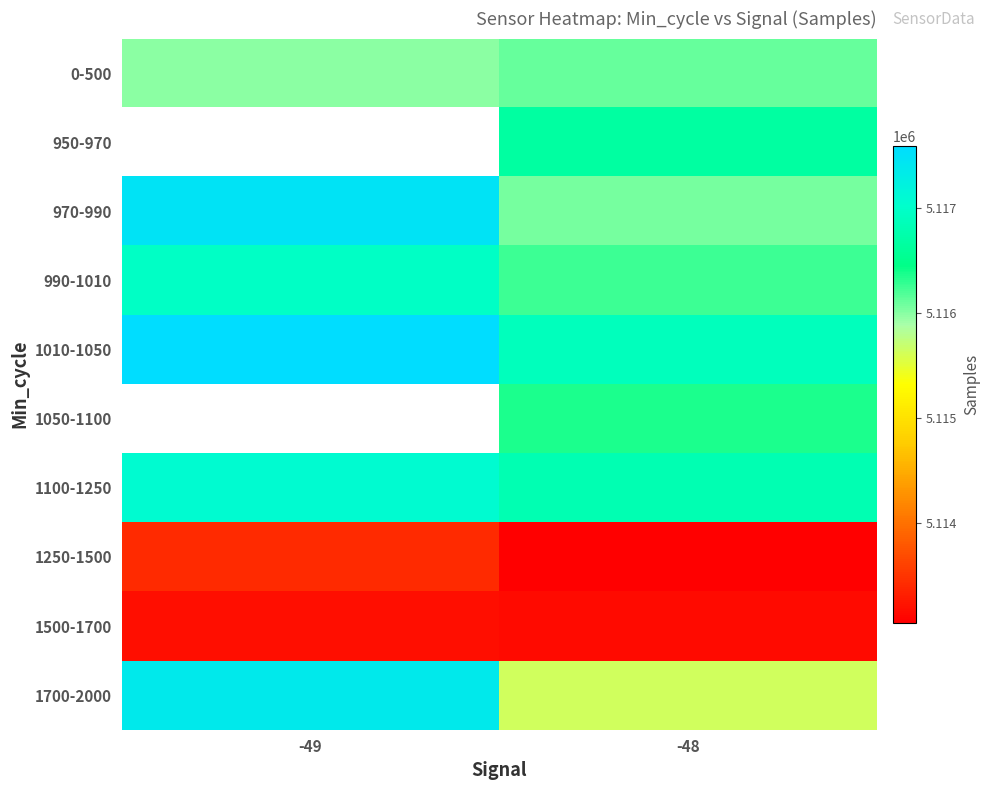

What is the difference between the 1500-1700 values at -48 and -49?

38.5